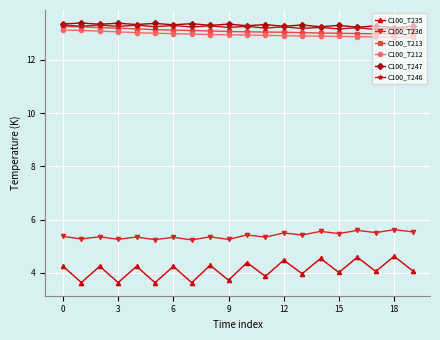

At how many categories does at least one series exceed 5?

20